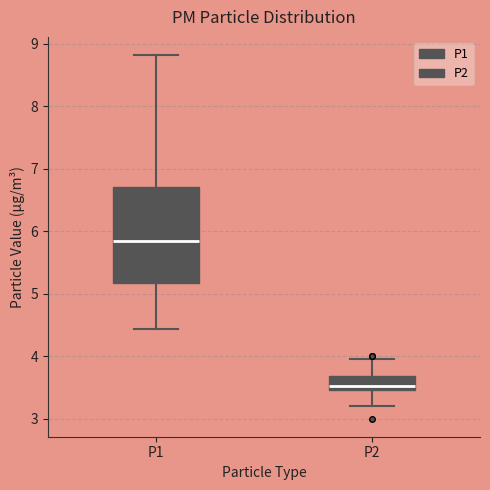

Comparing the boxes themselves (not the whiskers), which one is the tallest?

P1